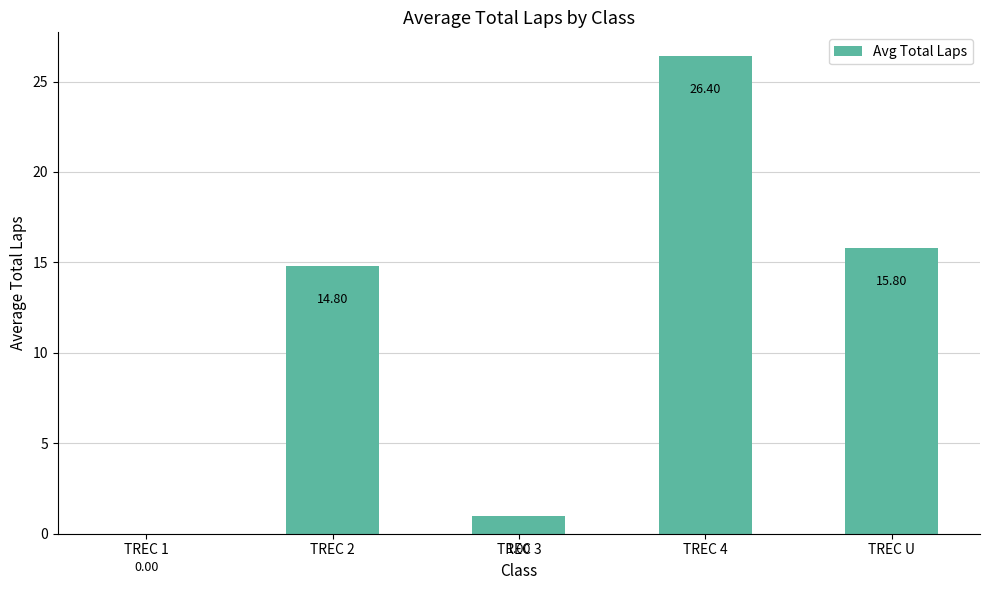

Which has a higher value, TREC 3 or TREC U?

TREC U